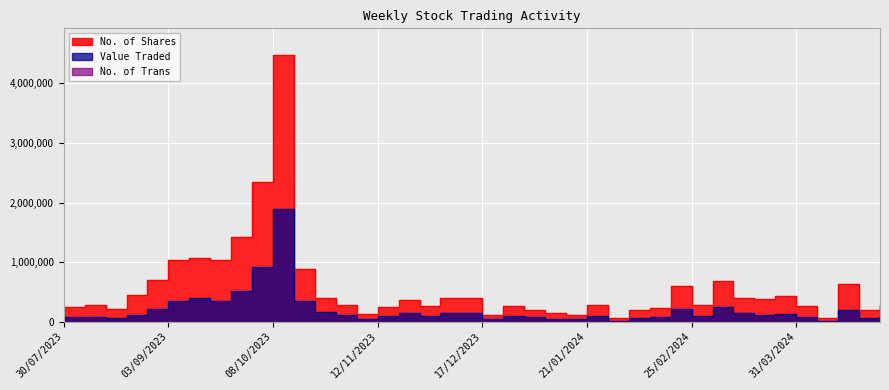

True or false: Value Traded and No. of Shares cross at least once.

False